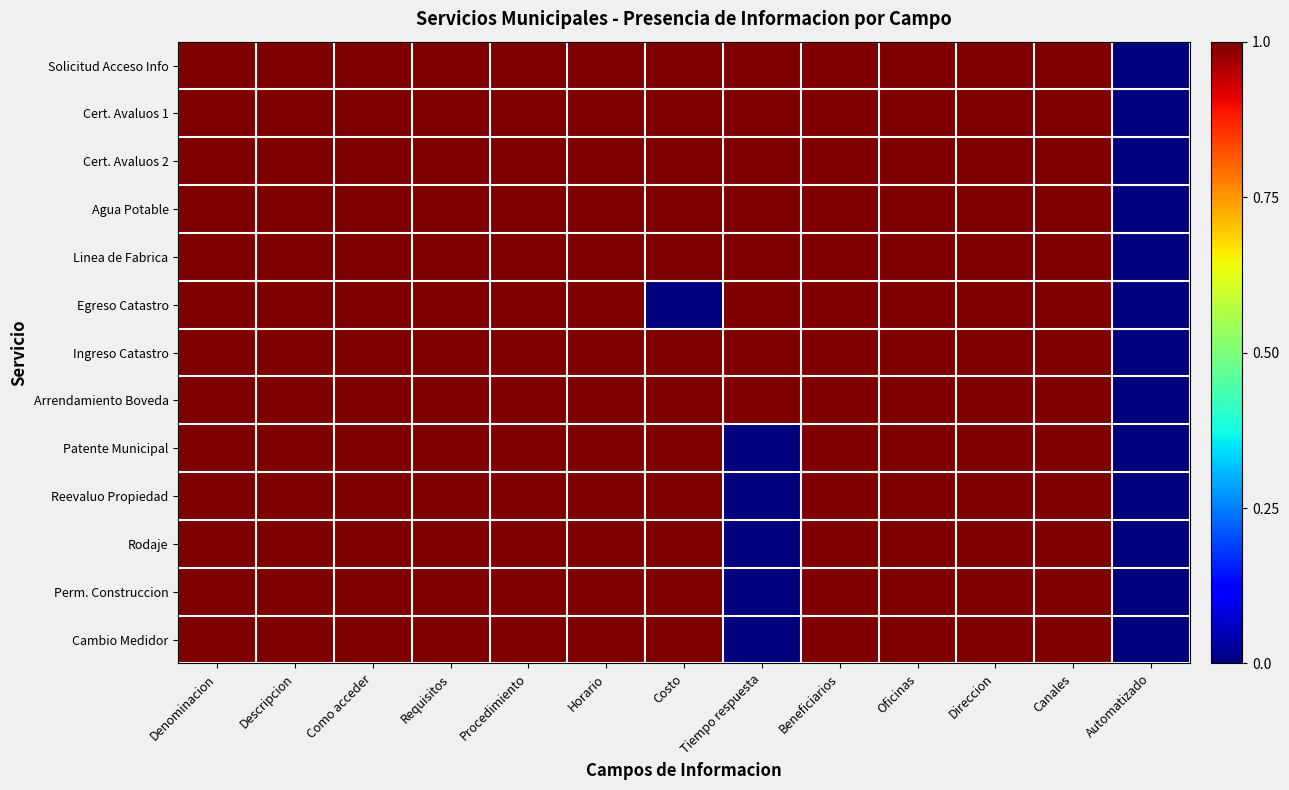

Which series has the largest total across all categories?

Solicitud Acceso Info